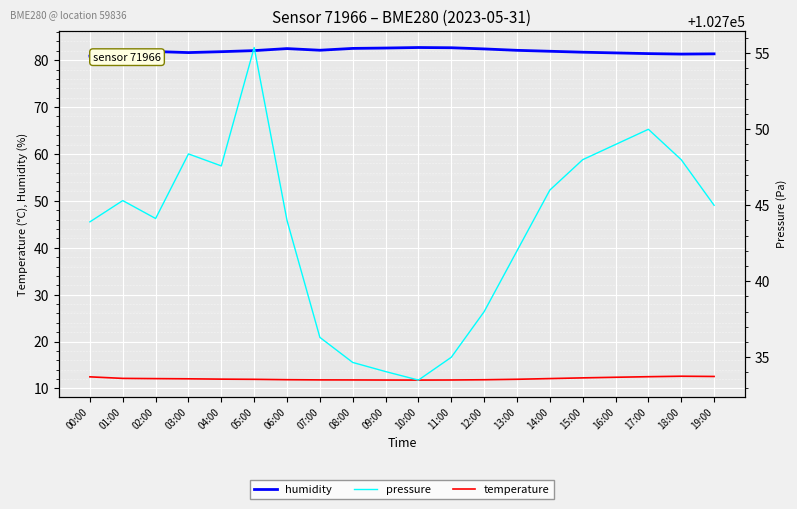

How many lines are shown in the chart?

3